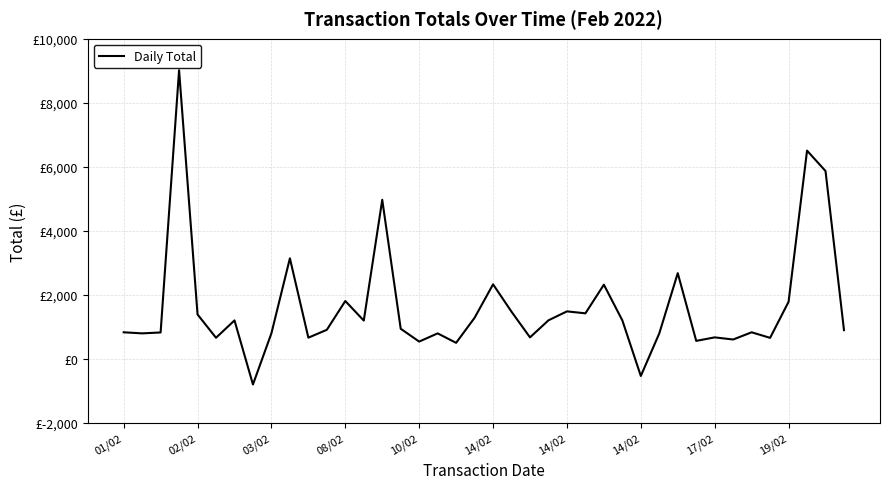

Is this an area chart (filled region under the line)?

No